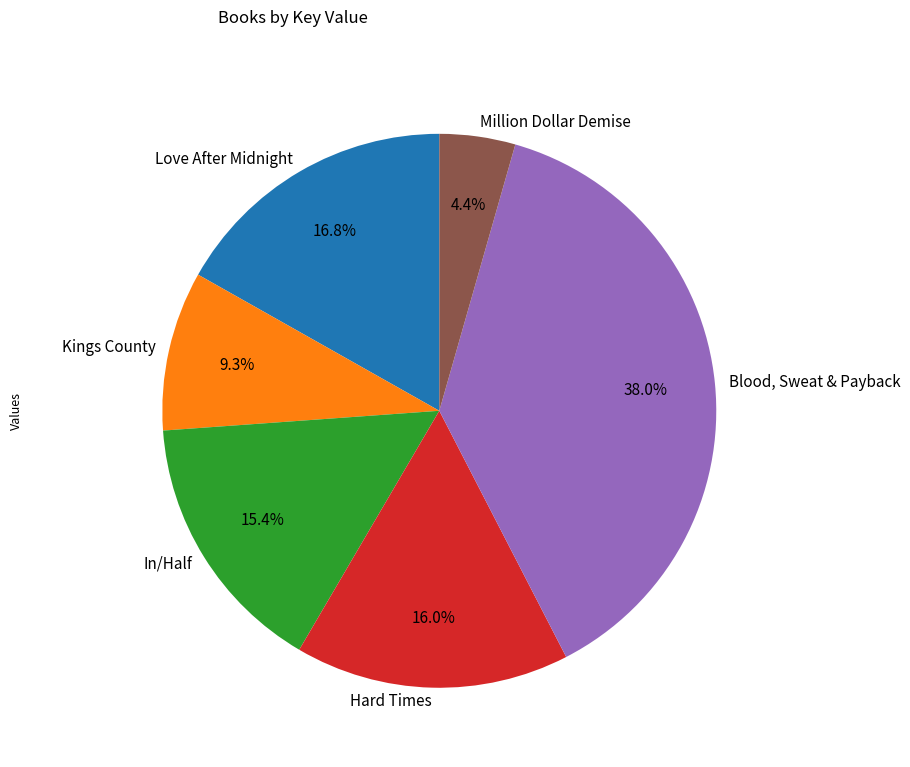

Which slice is the smallest?

Million Dollar Demise